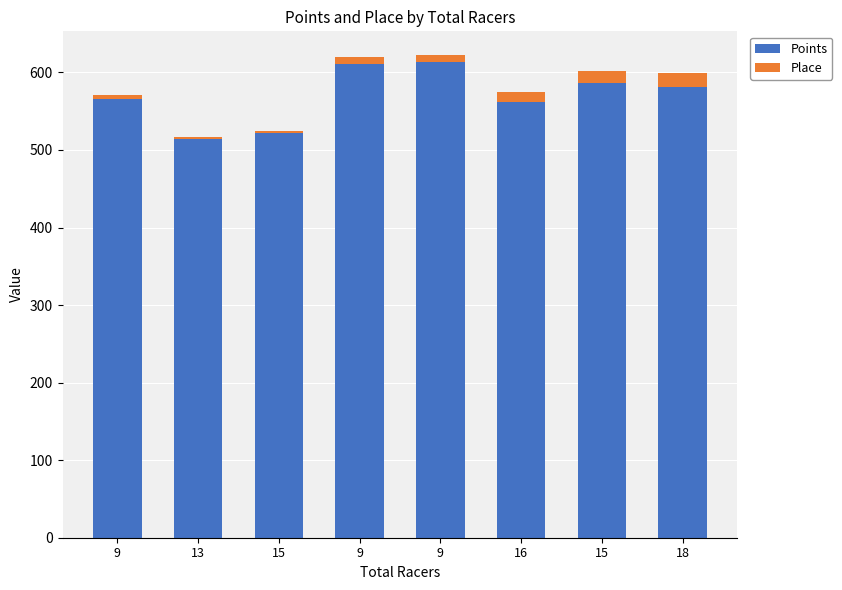

What are all the series names shown in the legend?

Points, Place